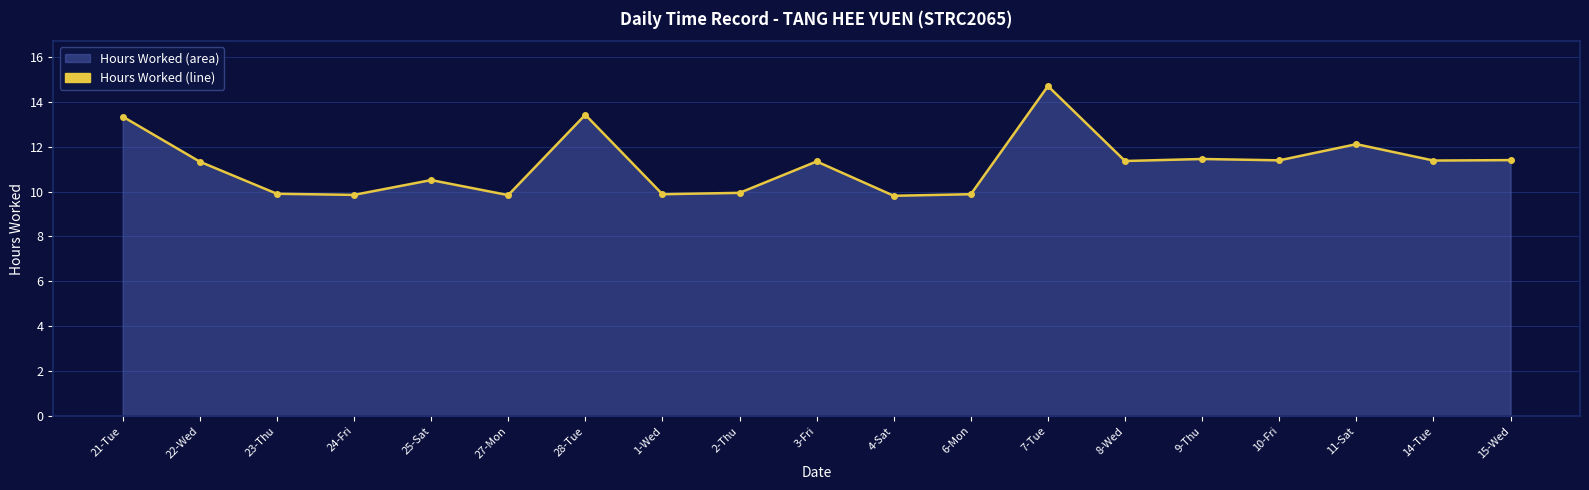

At which category does the chart reach its peak across all series?

7-Tue